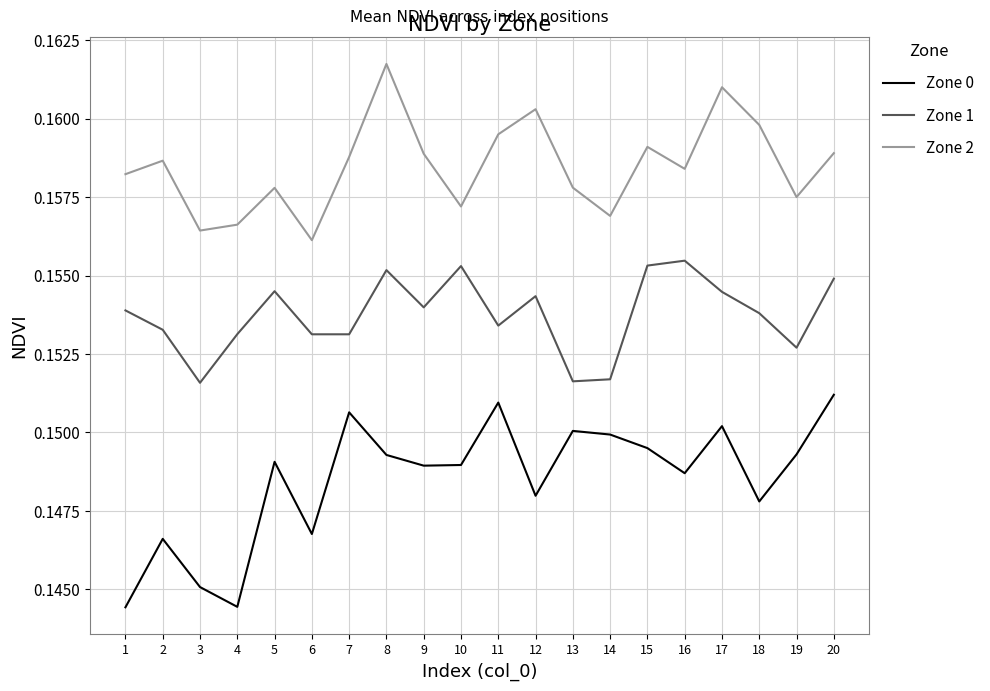

At which label does Zone 0 reach its peak?

20